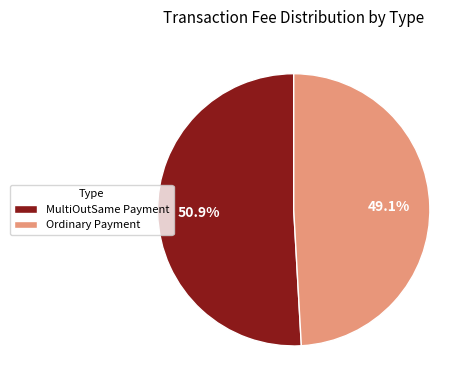

What is the smallest slice in the pie chart?

Ordinary Payment